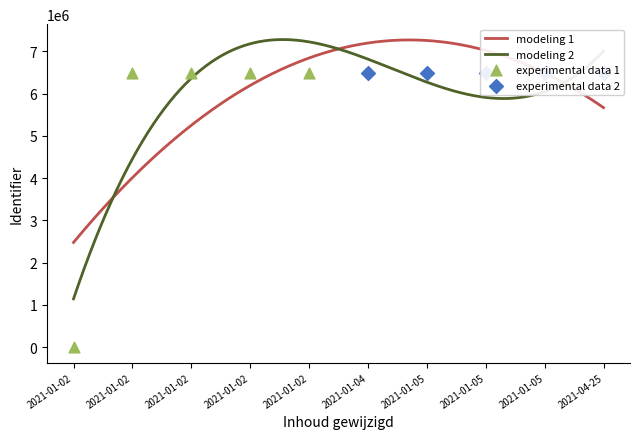

Between 2021-01-05 11:02:39 and 2021-01-02 11:04:36, which is larger?

2021-01-05 11:02:39